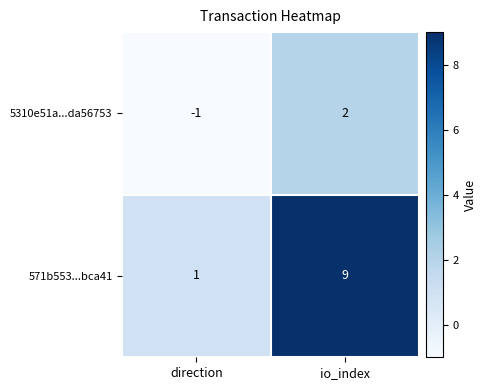

What is the difference between the maximum and minimum values in the 5310e51a...da56753 series?

3